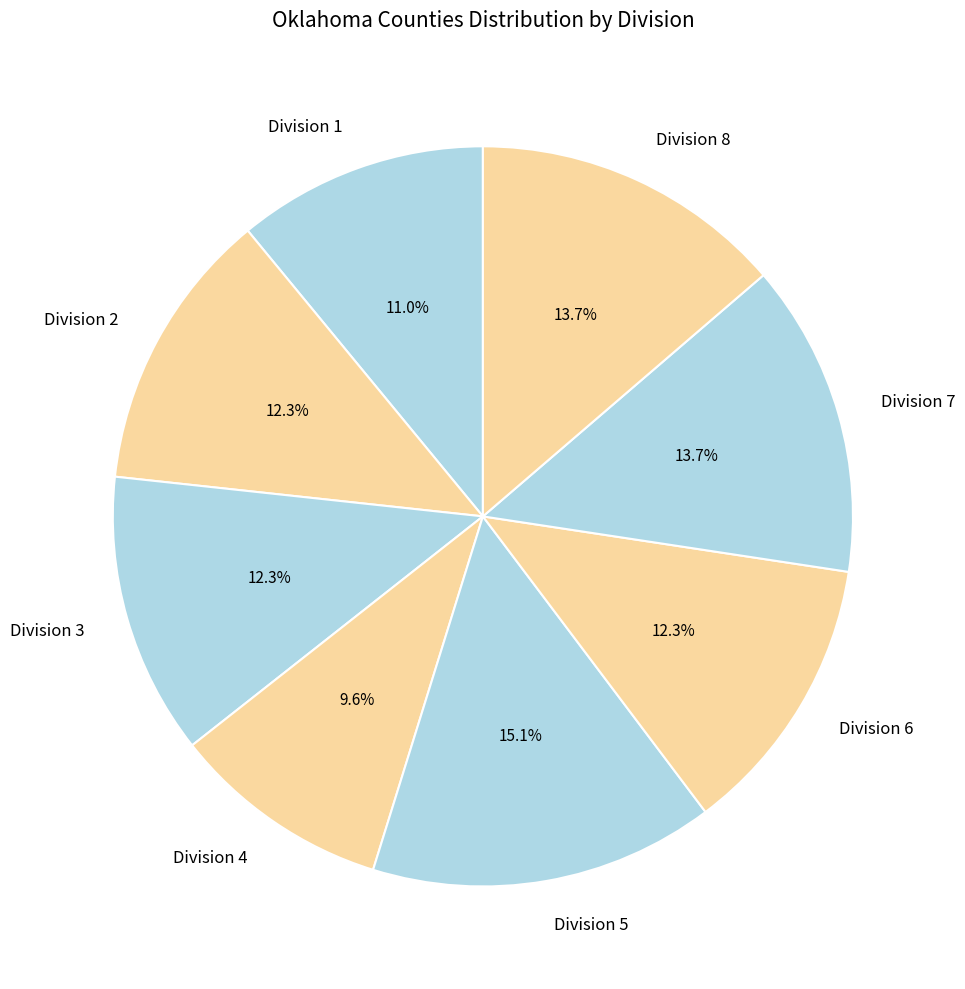

To the nearest percent, what portion does Division 7 represent?

14%